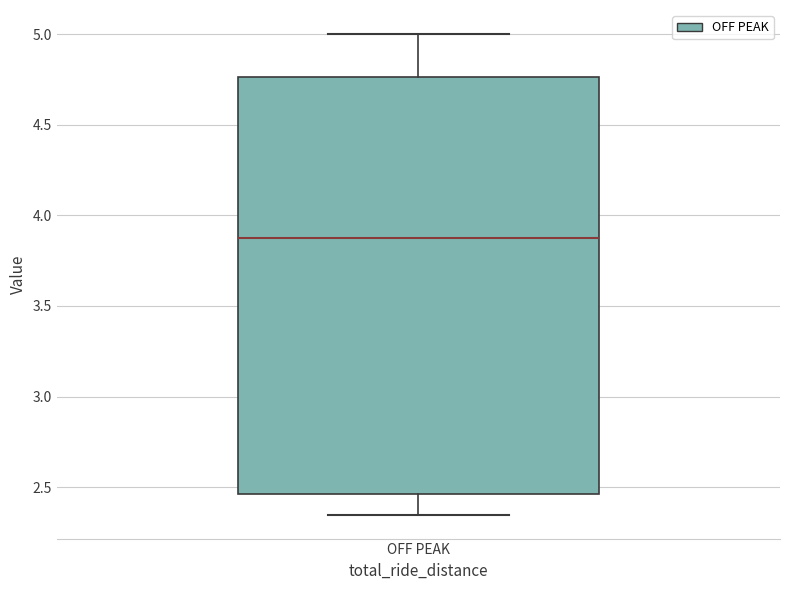

Where does the lower whisker of the box for OFF PEAK end on the y-axis? The values are not printed on the chart, so give them approximately, as read against the axis.

2.35